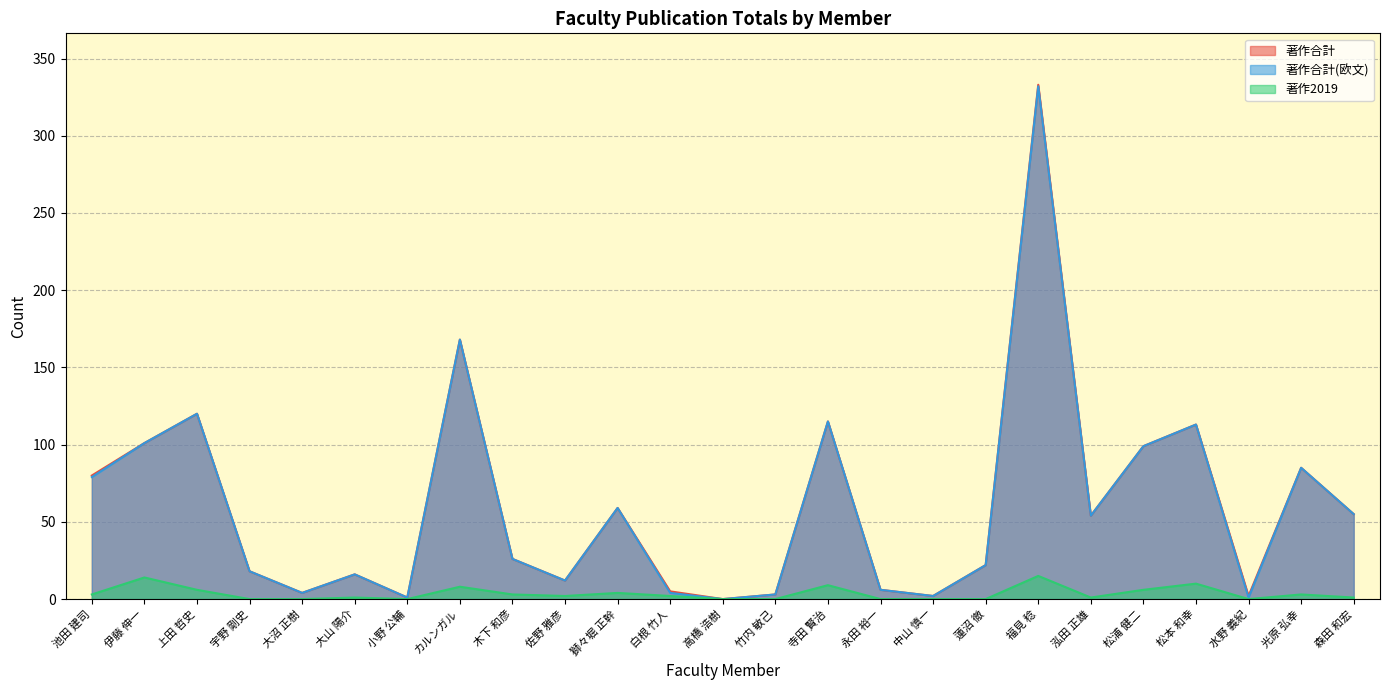

What is the value of the 著作合計(欧文) point at the 17th from the left?

2